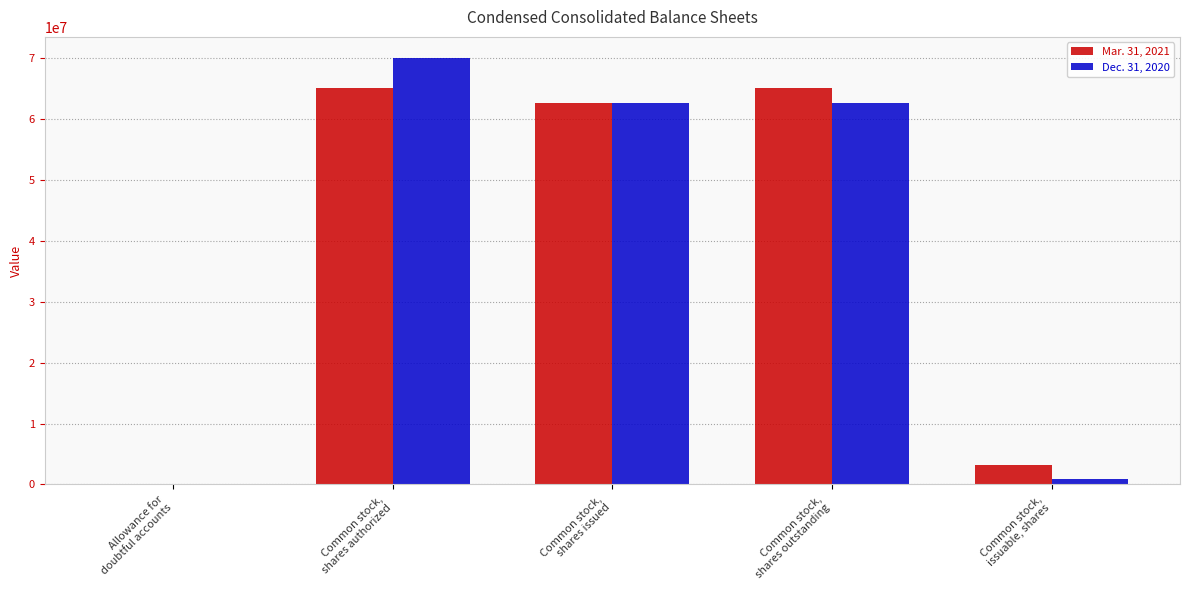

What is the difference between the Dec. 31, 2020 values at Allowance for
doubtful accounts and Common stock,
shares authorized?

69988200